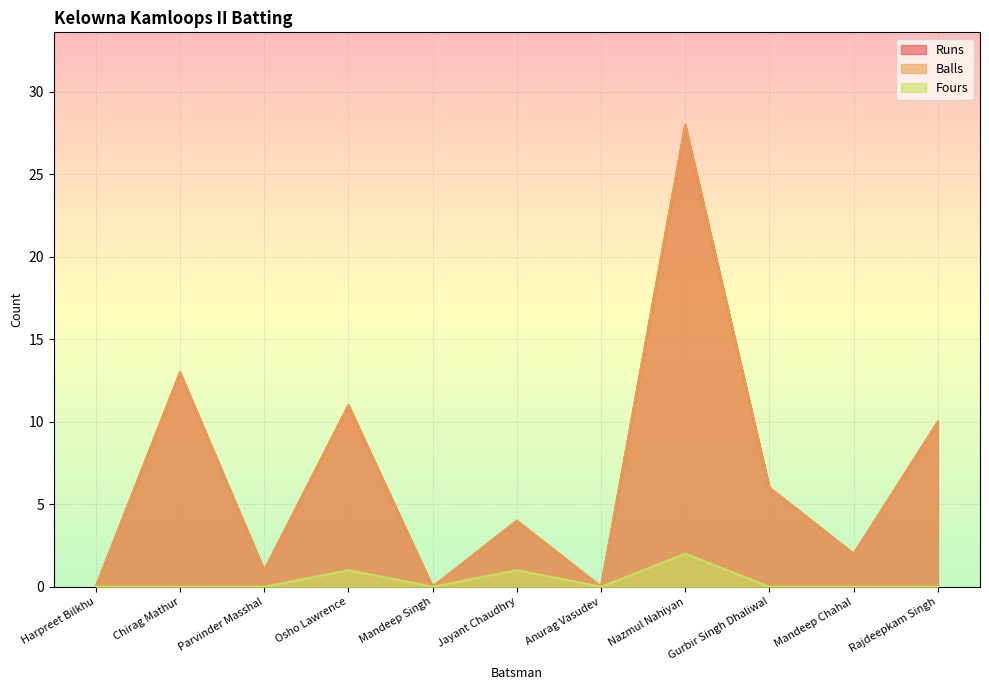

What are all the series names shown in the legend?

Runs, Balls, Fours